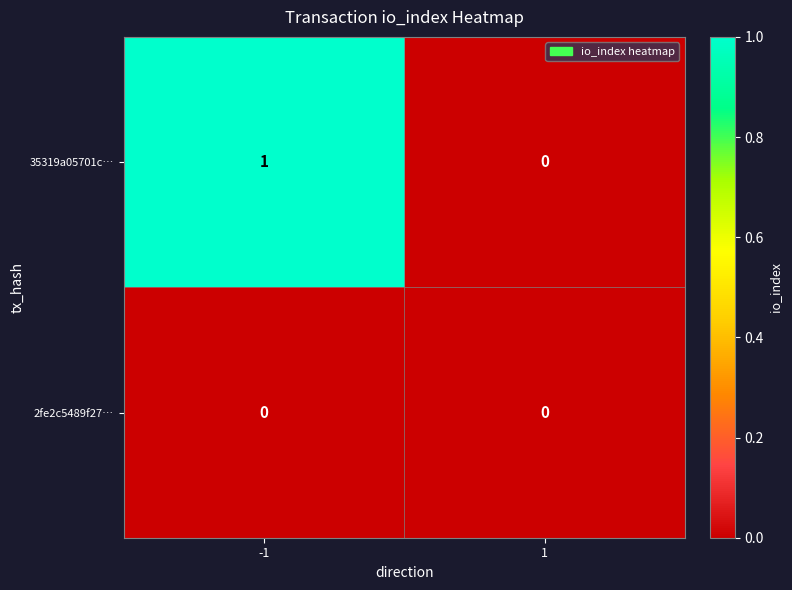

What is the total value across all series at -1?

1